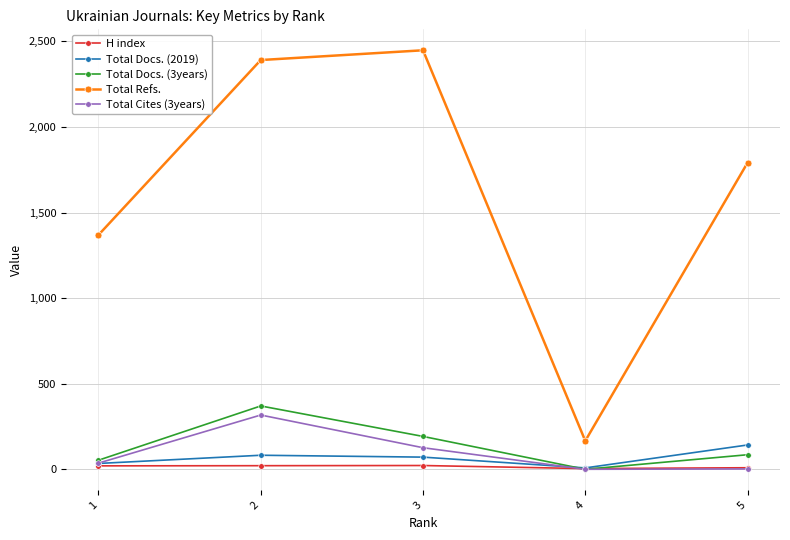

What is the maximum value shown in the chart?

2448